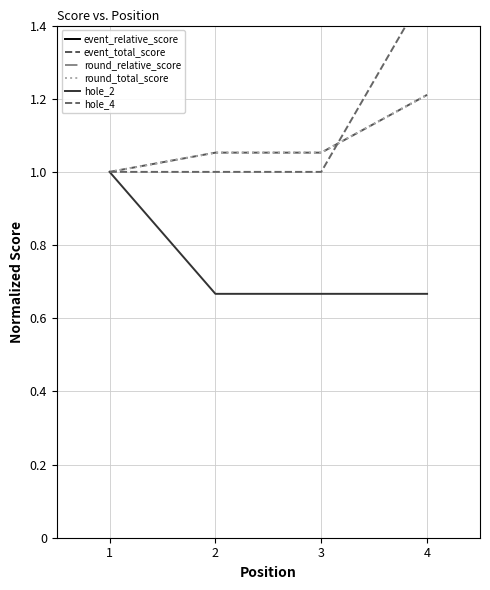

Rank the categories by hole_4 value from lowest to highest.

1, 2, 3, 4